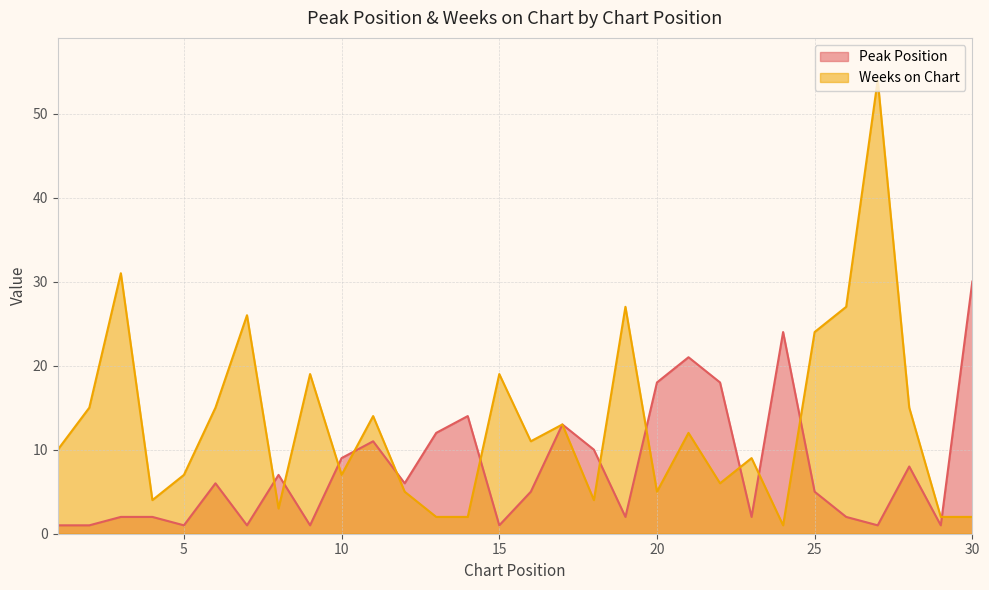

Which label corresponds to the largest value in the chart?

27